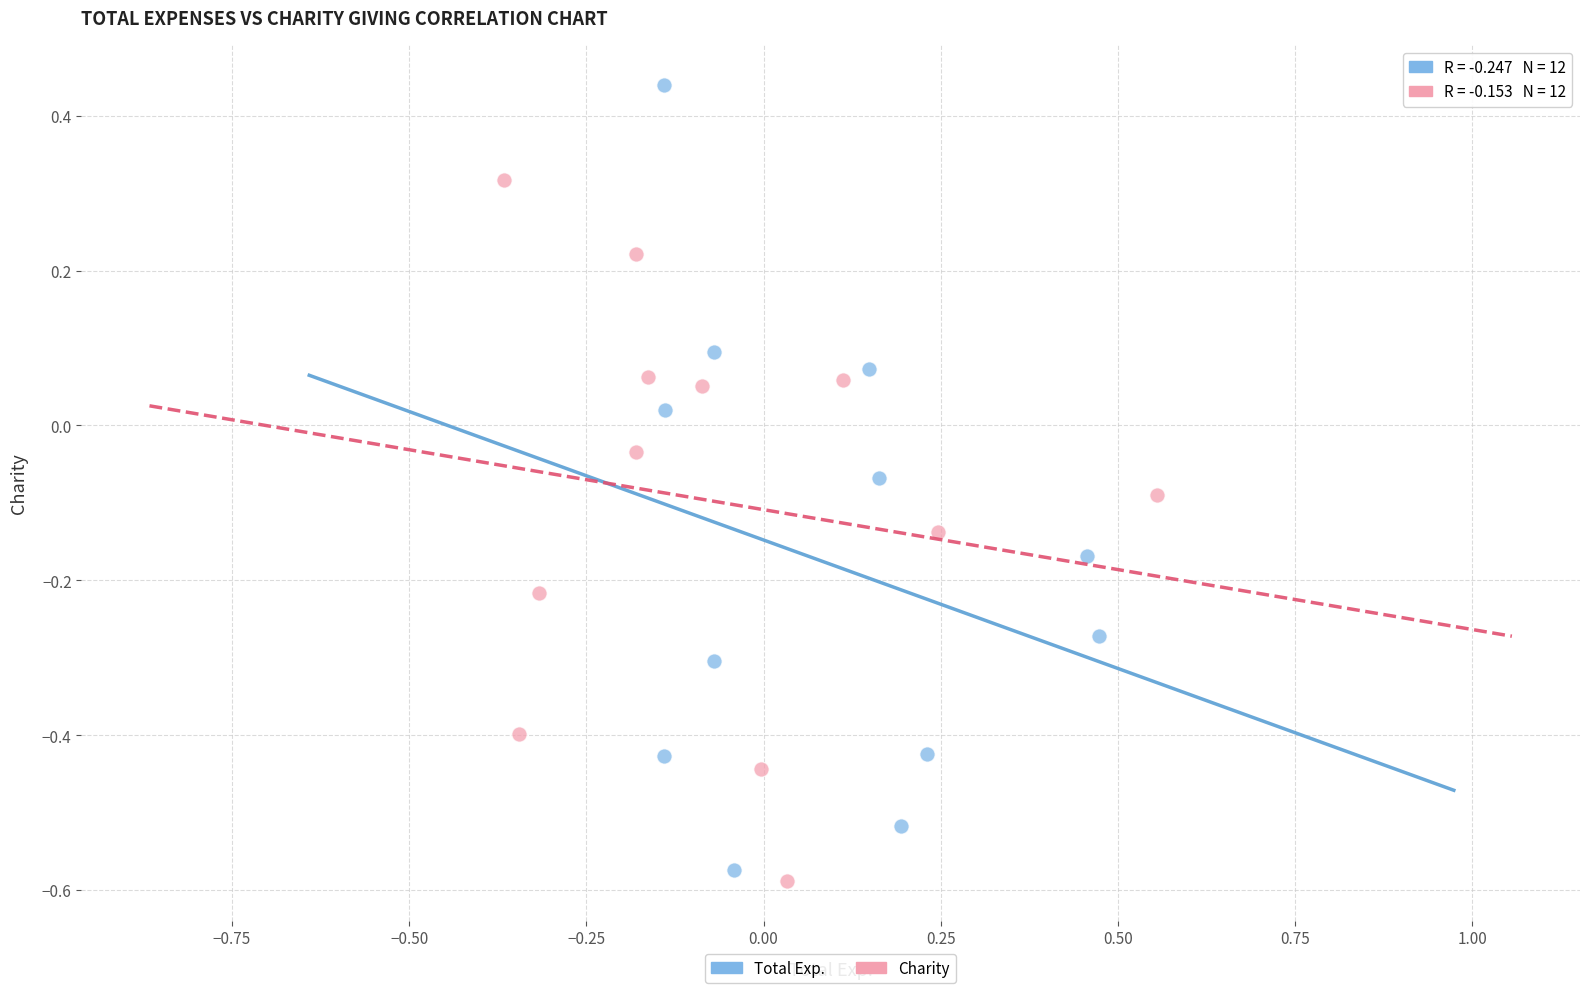

Which series has the largest Y range (max minus min)?

Total Exp.